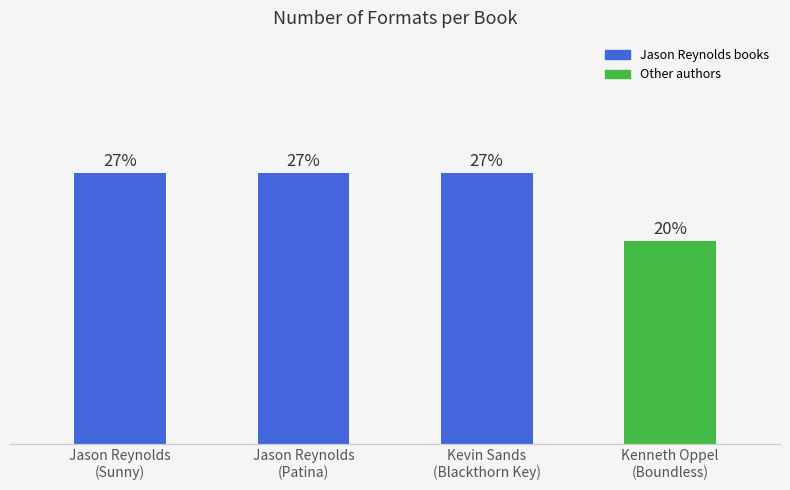

Does the chart contain any negative values?

No